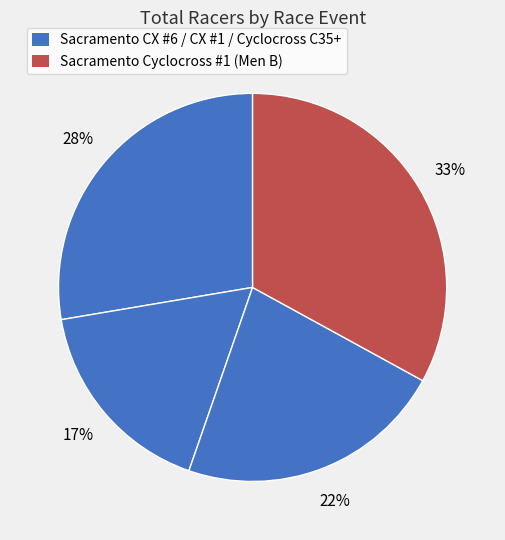

Count the number of slices in the pie.

4